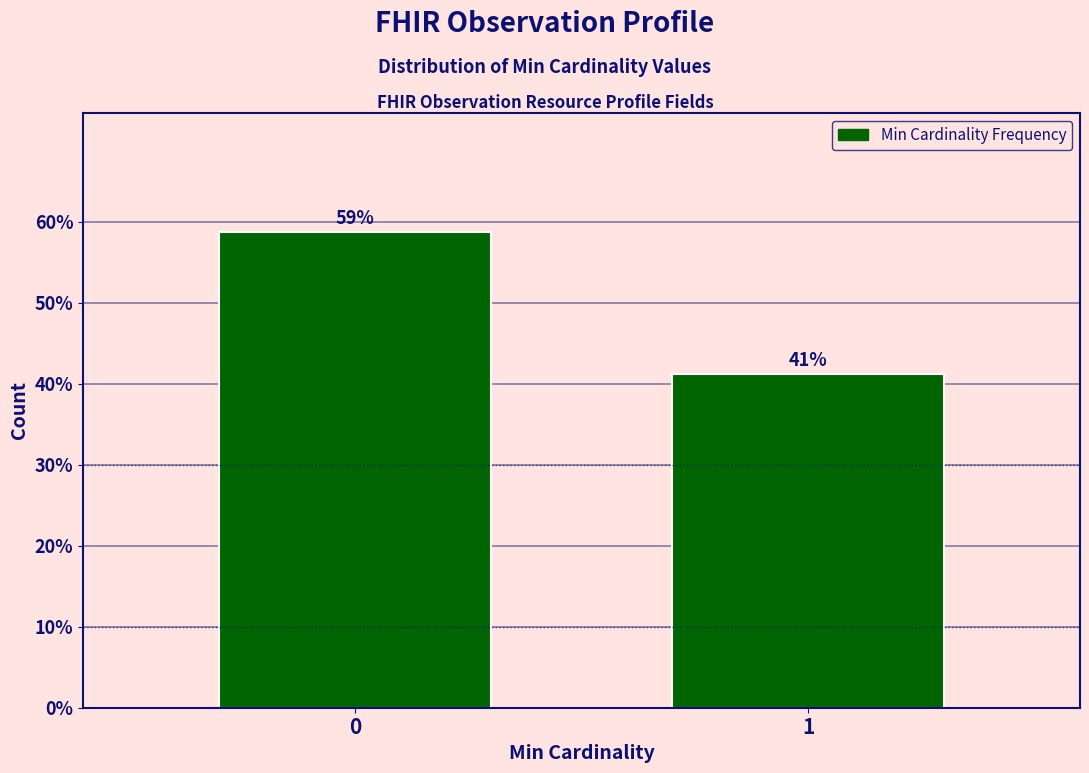

What is the ratio of the value at 1 to the value at 0?

0.7